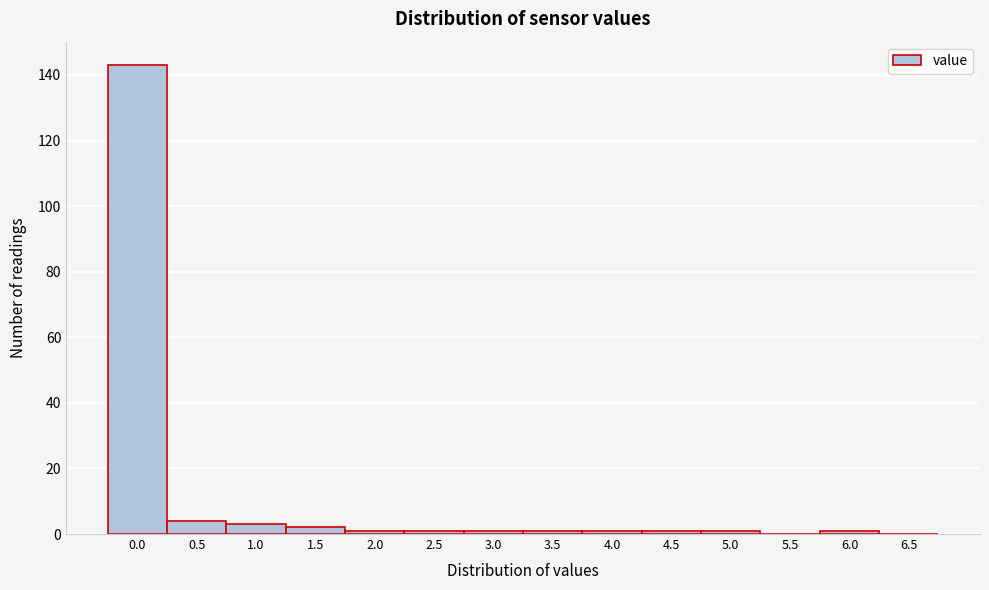

Reading right to left, transcribe all the data shown in this chart.

6.5=0	6.0=1	5.5=0	5.0=1	4.5=1	4.0=1	3.5=1	3.0=1	2.5=1	2.0=1	1.5=2	1.0=3	0.5=4	0.0=143